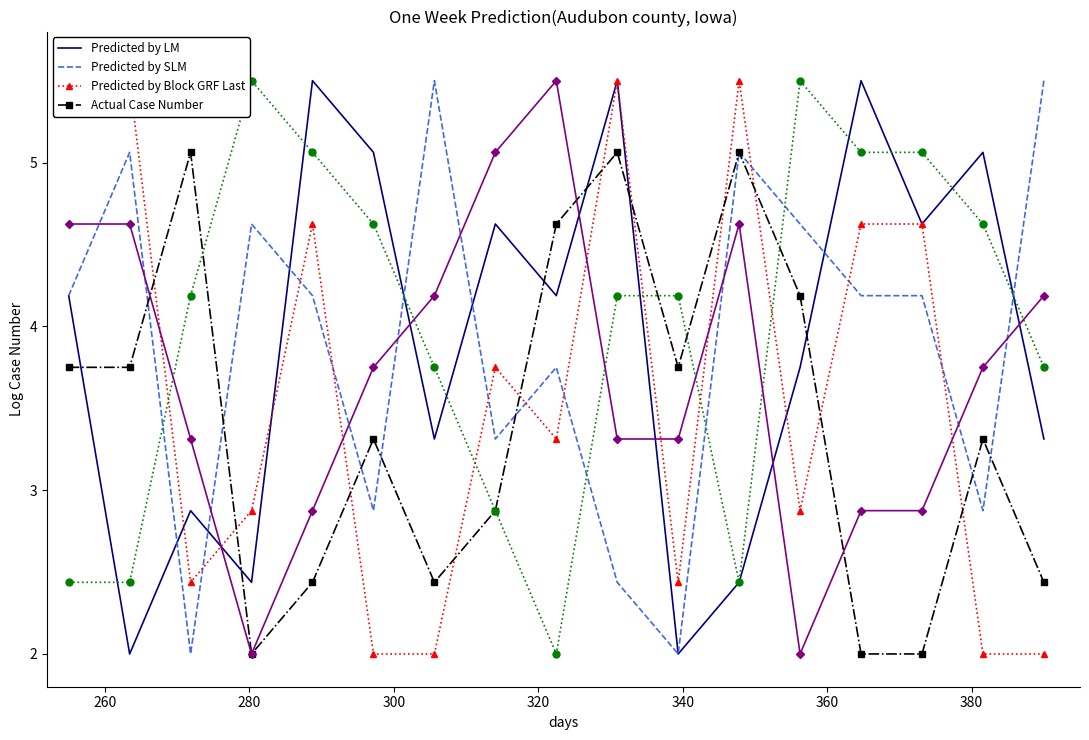

Is the value of Predicted by Block GRF Last at 9 greater than the value of Actual Case Number at 380?

Yes